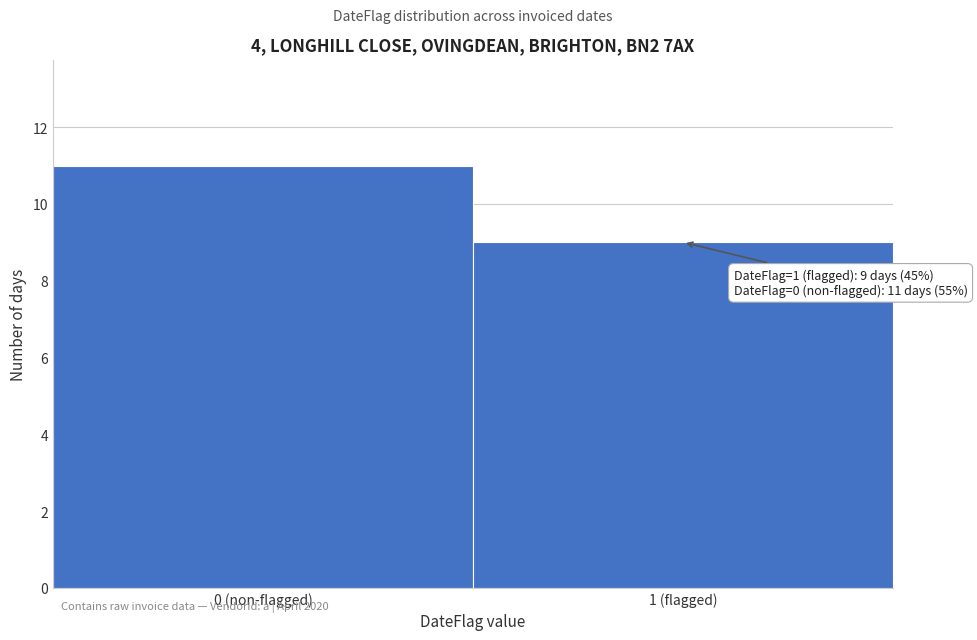

Reading right to left, extract all data points from this chart.

1 (flagged)=9	0 (non-flagged)=11